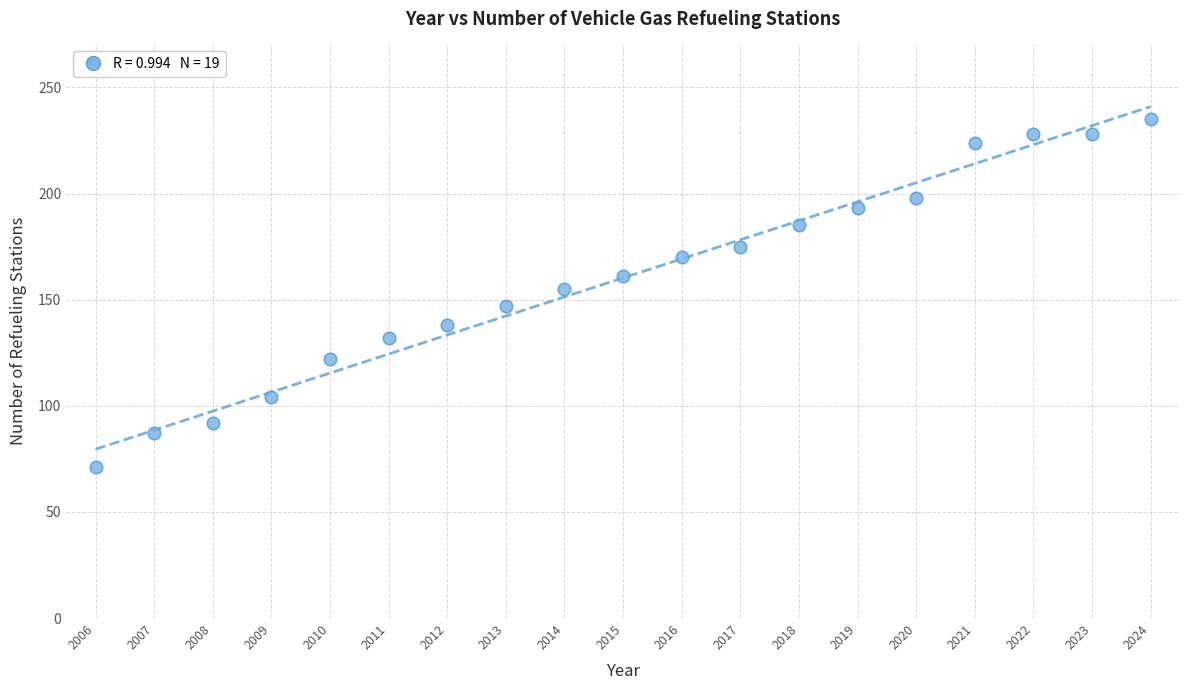

What is the range of Y values (max minus min)?

164